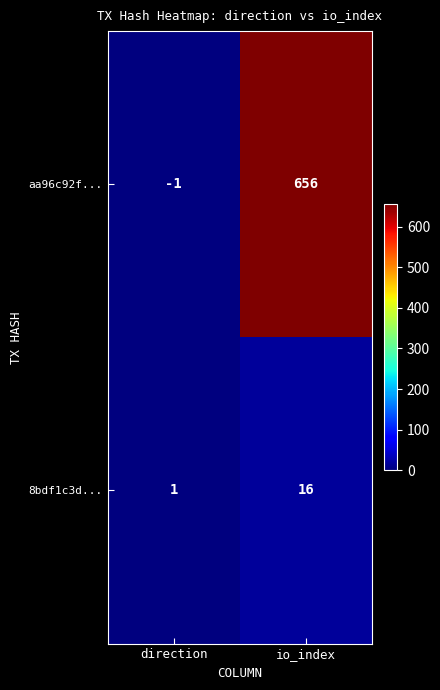

Rank the series by their average value, from lowest to highest.

8bdf1c3d..., aa96c92f...